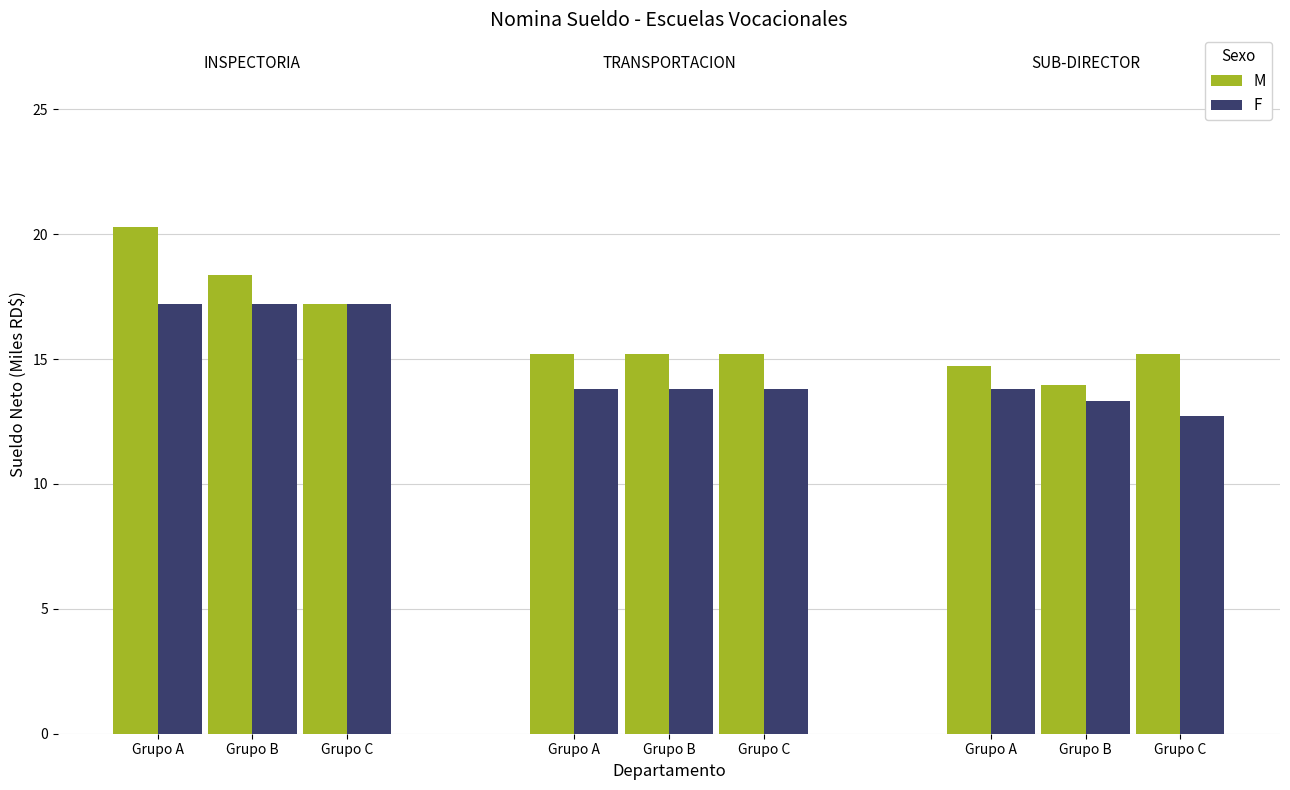

At which category does the chart reach its peak across all series?

Grupo A